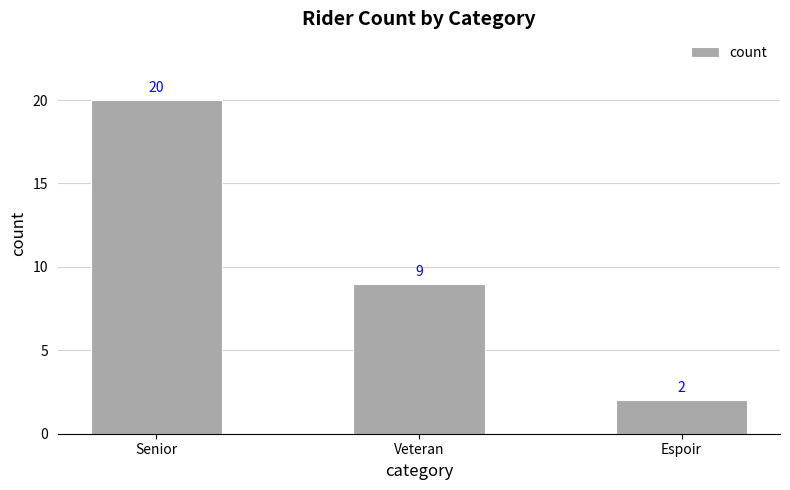

Which label corresponds to the largest value in the chart?

Senior